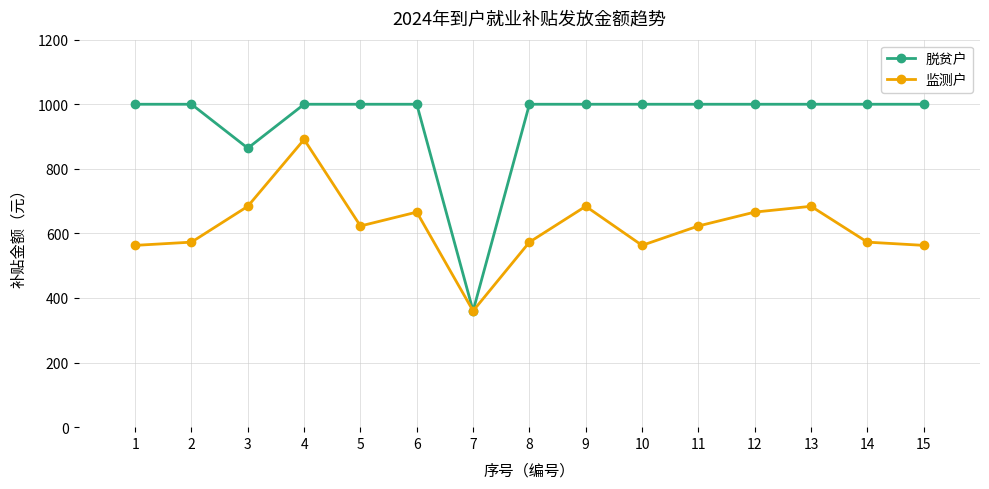

Which category has the lowest value in the 监测户 series?

7